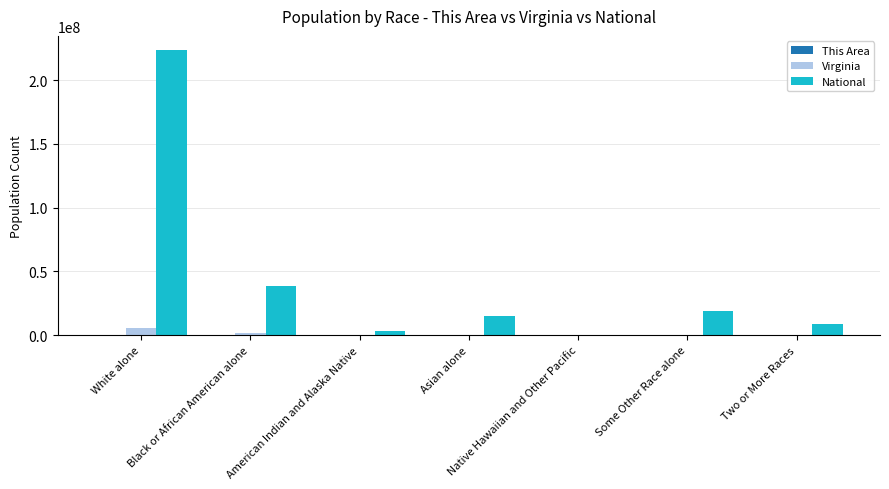

How many distinct data groups are displayed?

3